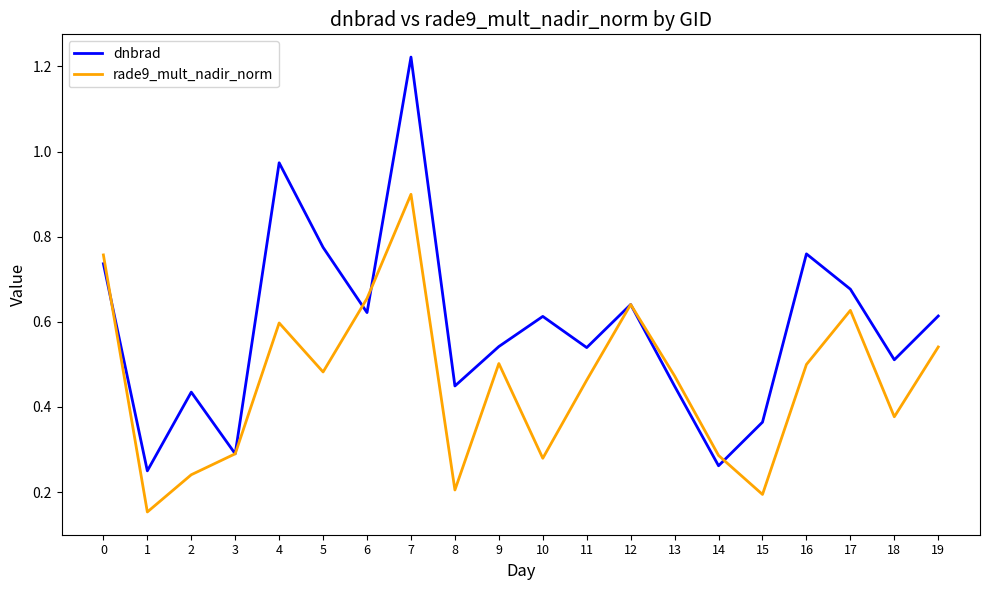

What are all the series names shown in the legend?

dnbrad, rade9_mult_nadir_norm